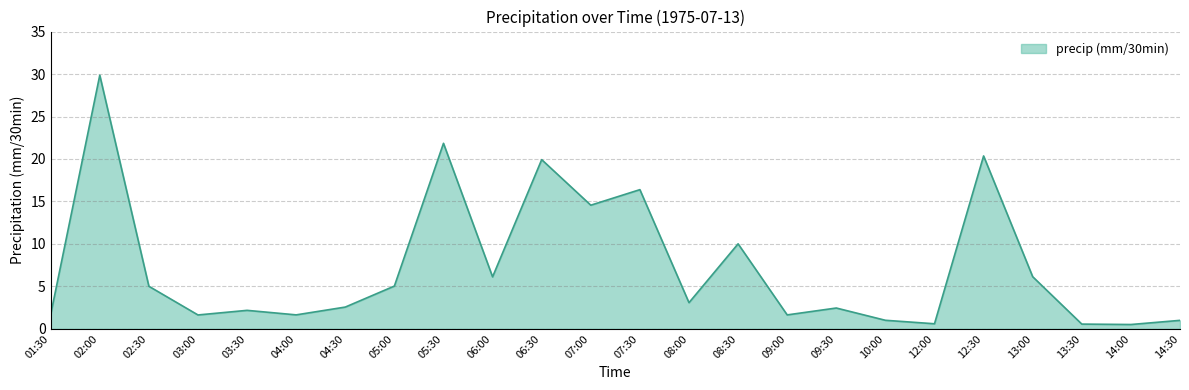

What is the difference between the maximum and minimum values?

29.3